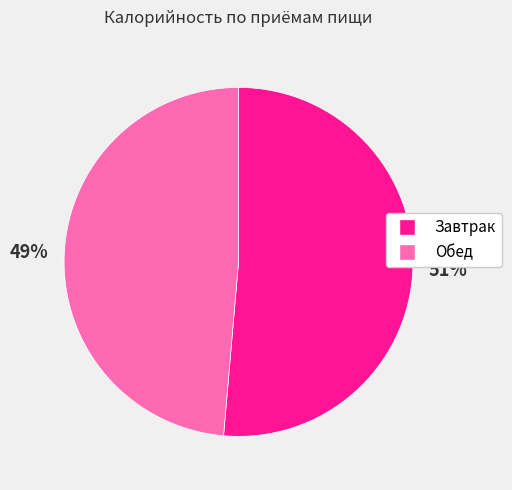

How many segments does this pie chart have?

2